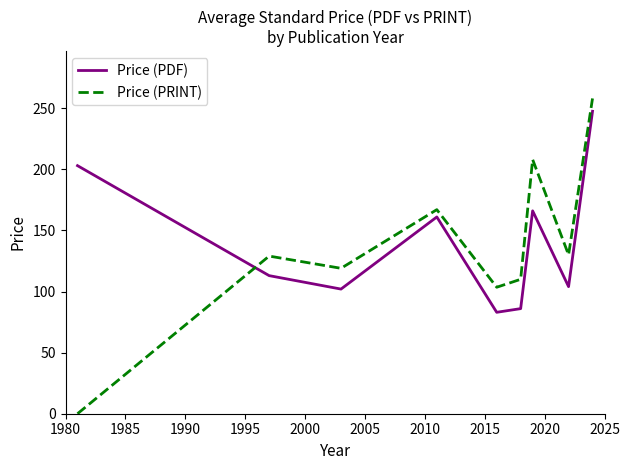

What is the difference between the maximum and second lowest values in the Price (PDF) series?

161.5